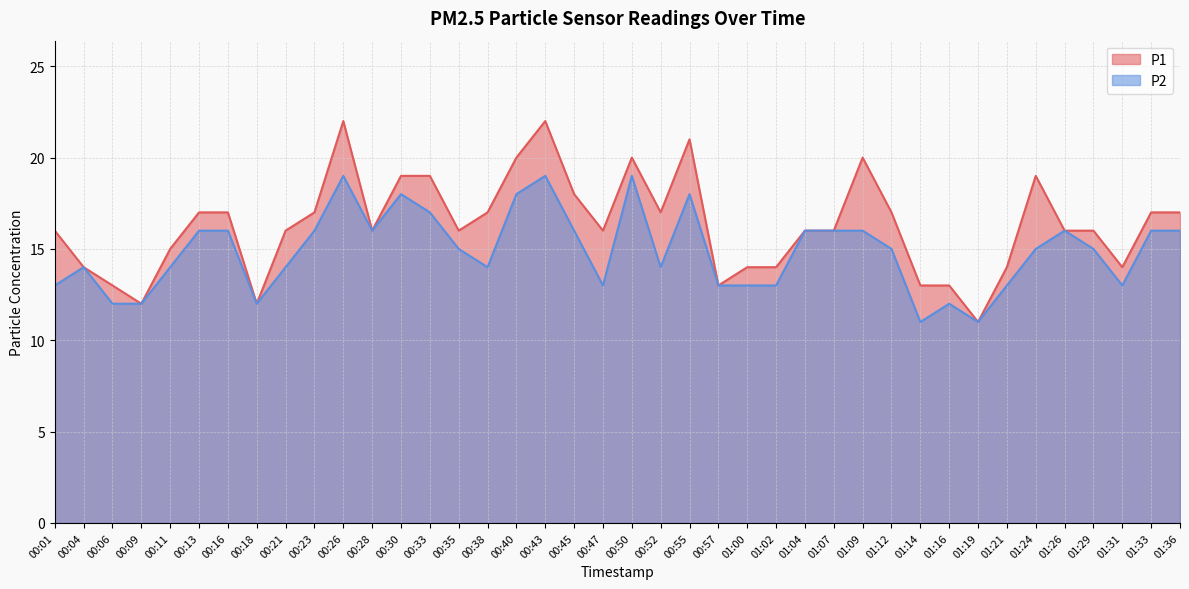

In P2, how many points are lower than both neighbors (excluding endpoints)?

8